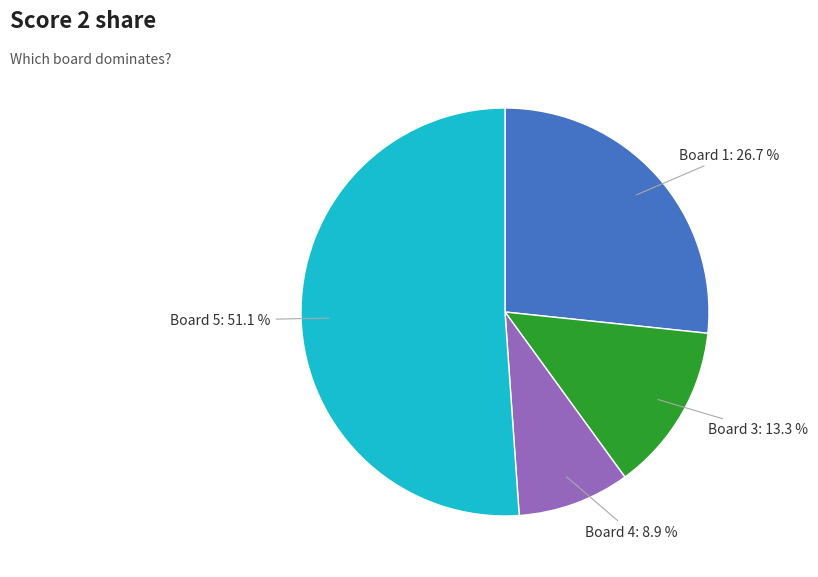

Does any single category account for the majority?

Yes